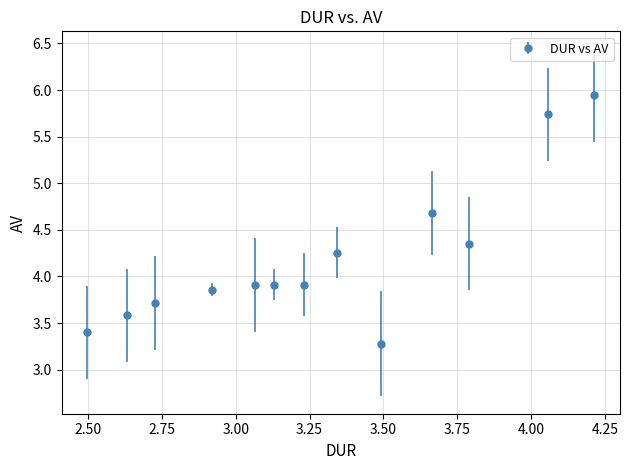

What is the smallest value displayed?

3.3